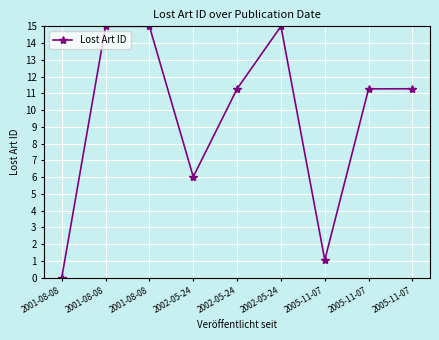

Which category has the highest value across all series?

2002-05-24